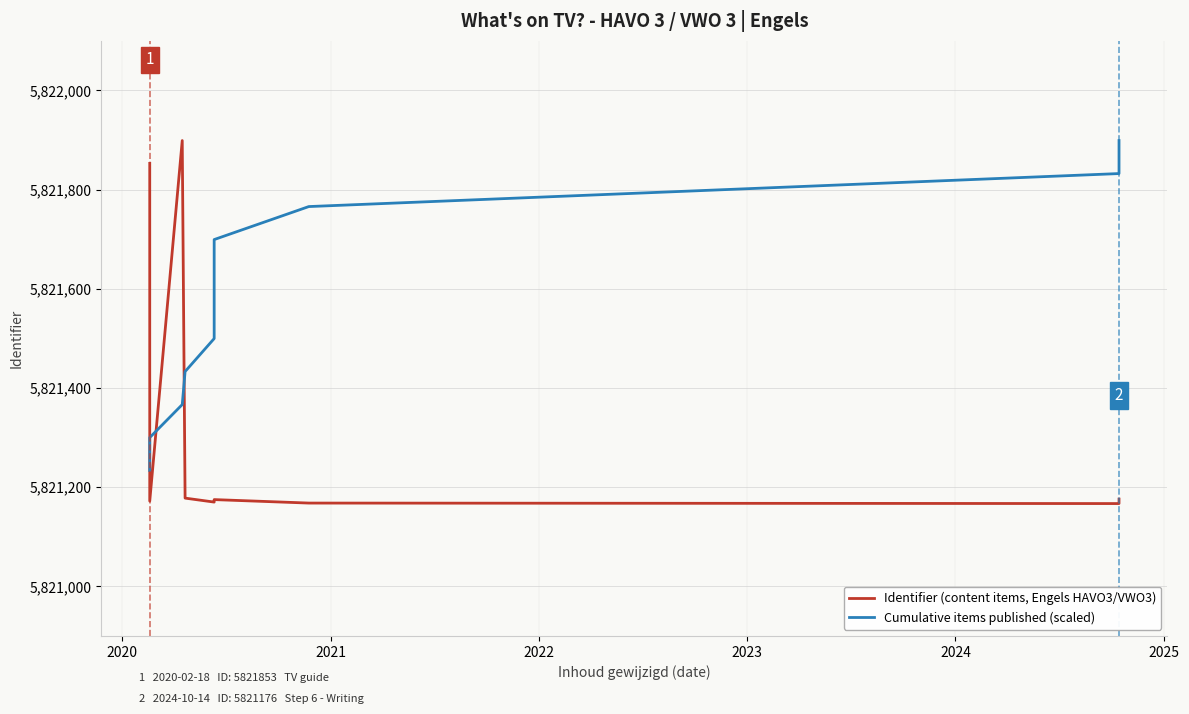

True or false: Identifier (content items, Engels HAVO3/VWO3) has a value of 9663982.3 at 2025.

False